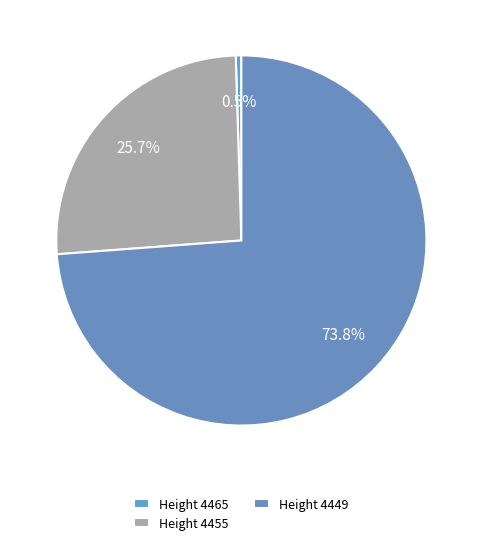

How many slices are in this pie chart?

3